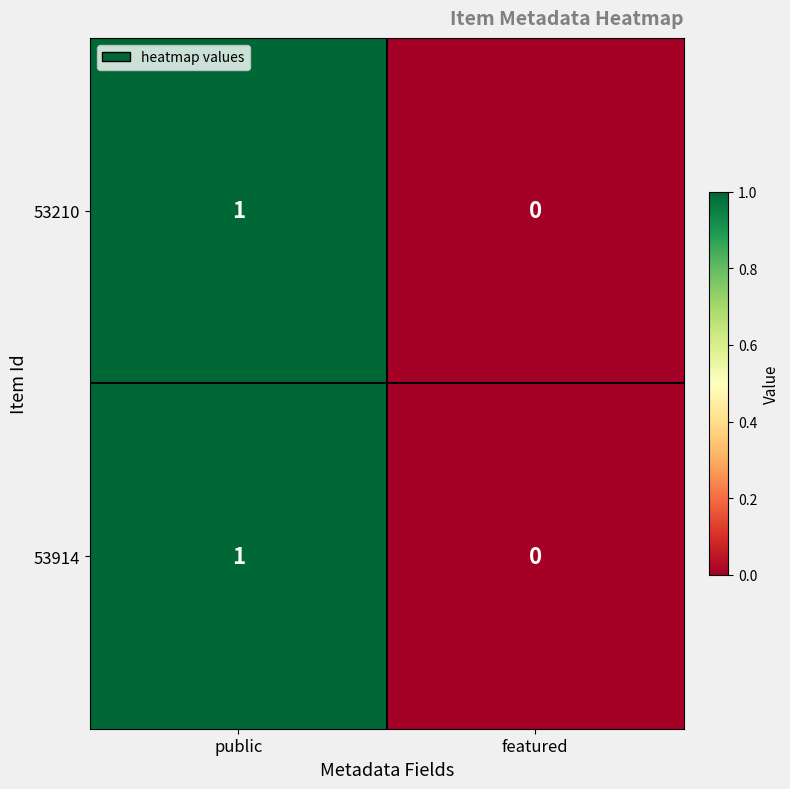

At which category is the sum across all series the highest?

public